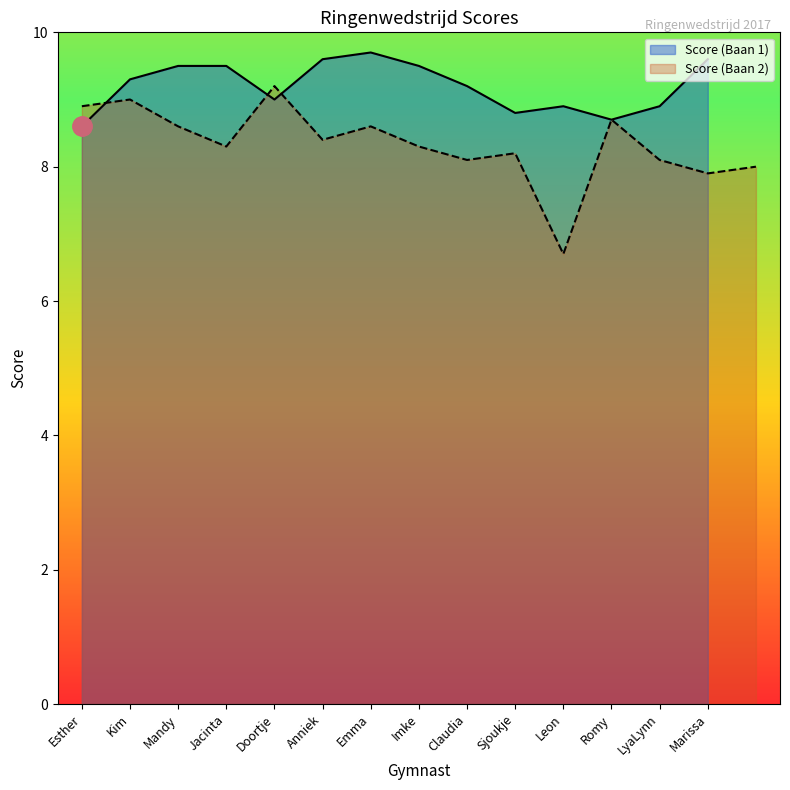

At which label does the data first exceed 8?

Esther